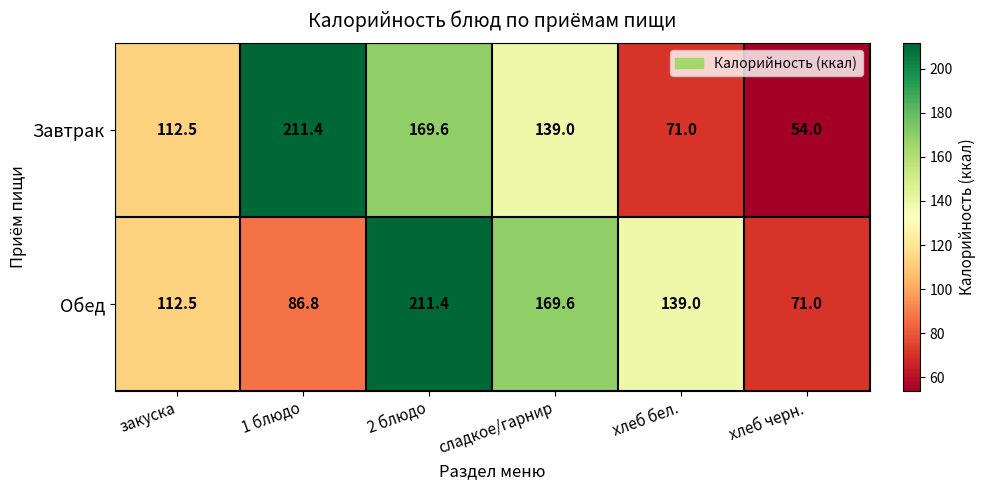

Reading left to right, what are all the values shown in this chart?

Завтрак: закуска=112.5	1 блюдо=211.4	2 блюдо=169.6	сладкое/гарнир=139.0	хлеб бел.=71.0	хлеб черн.=54.0
Обед: закуска=112.5	1 блюдо=86.8	2 блюдо=211.4	сладкое/гарнир=169.6	хлеб бел.=139.0	хлеб черн.=71.0